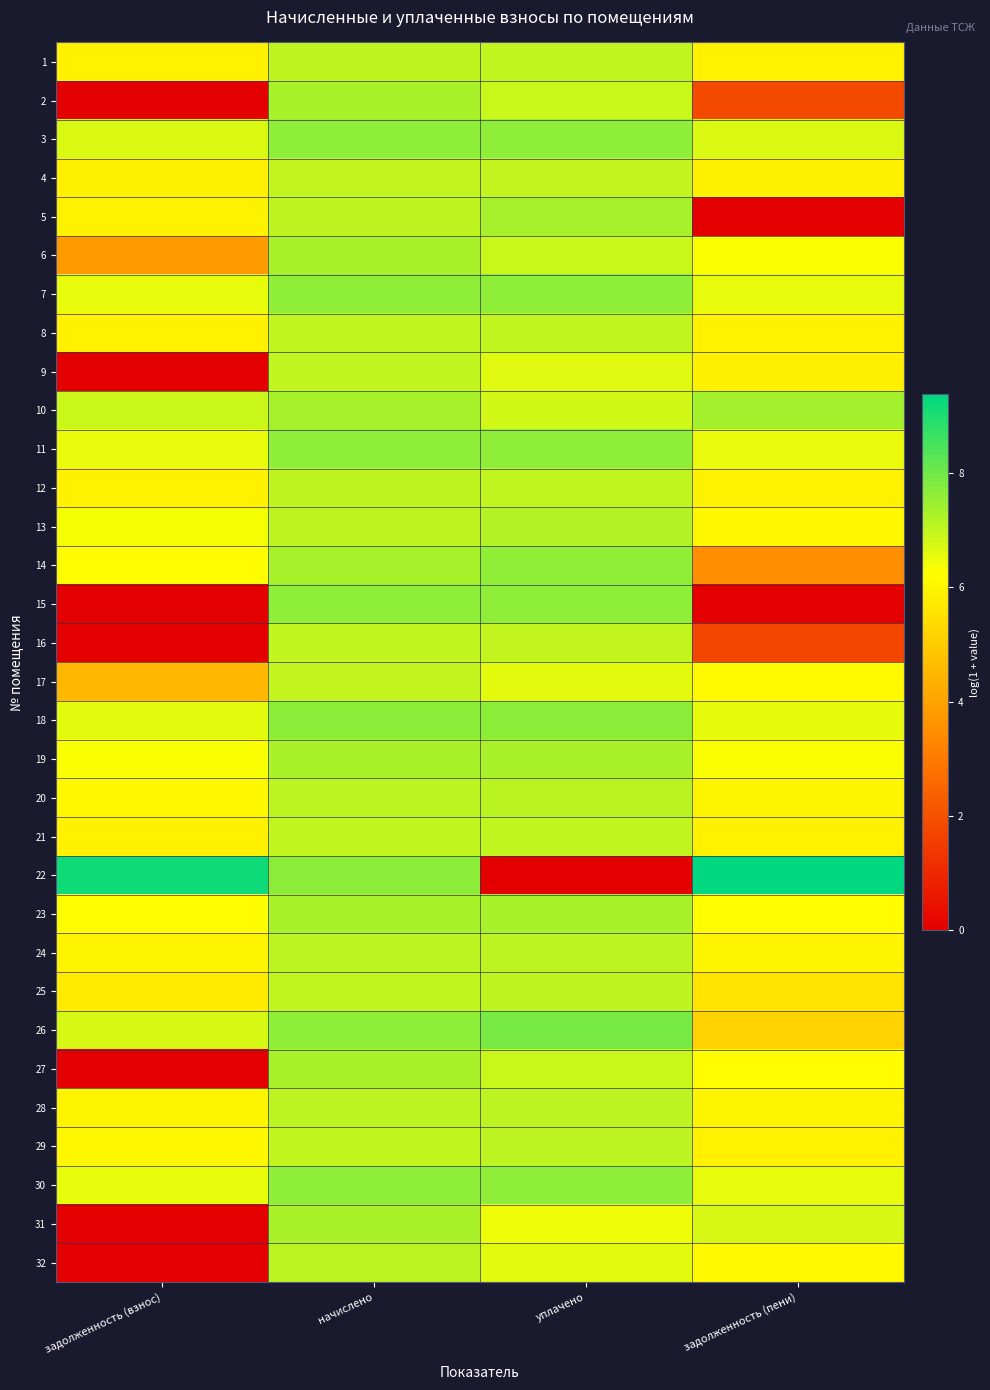

What is the maximum value shown in the chart?

9.4